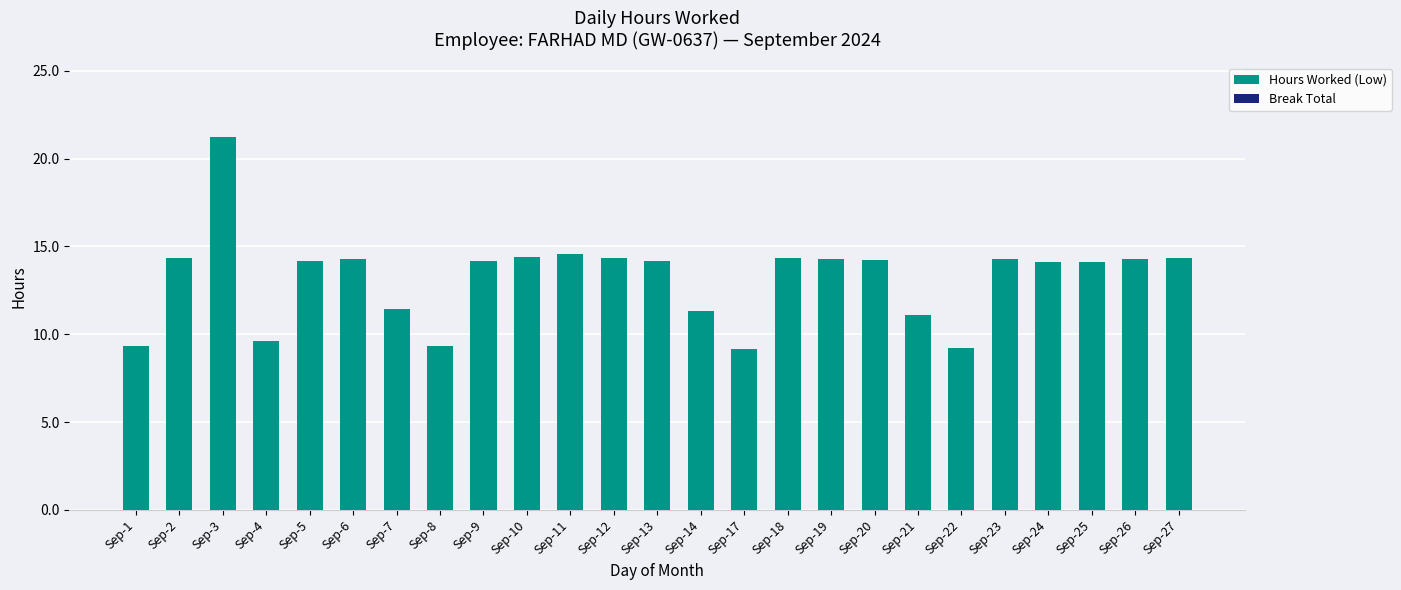

The chart shows a value of 4.7 at Sep-26. True or false?

False